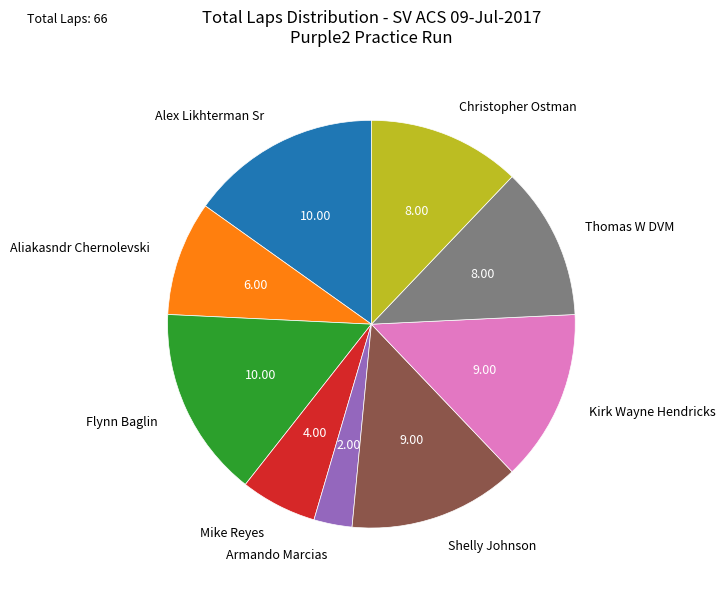

Combined, do Thomas W DVM and Armando Marcias account for over 50%?

No